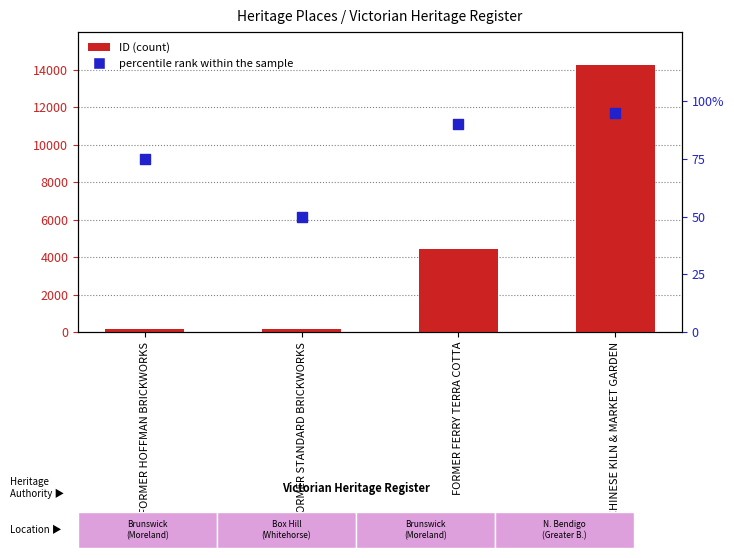

At how many categories does at least one series exceed 4761?

1